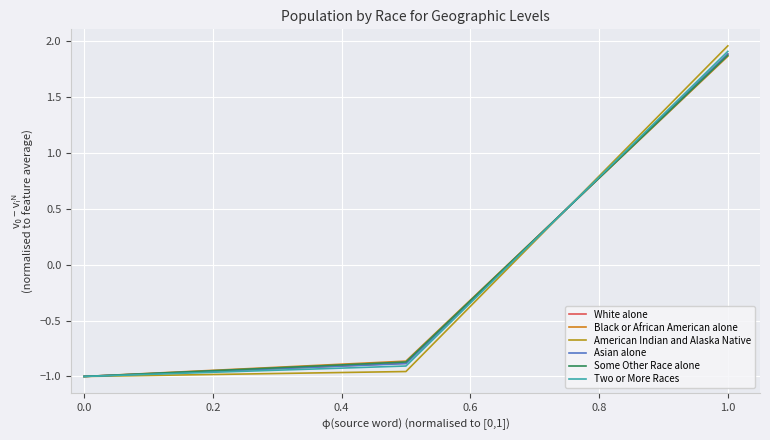

Does the chart have visible grid lines?

Yes